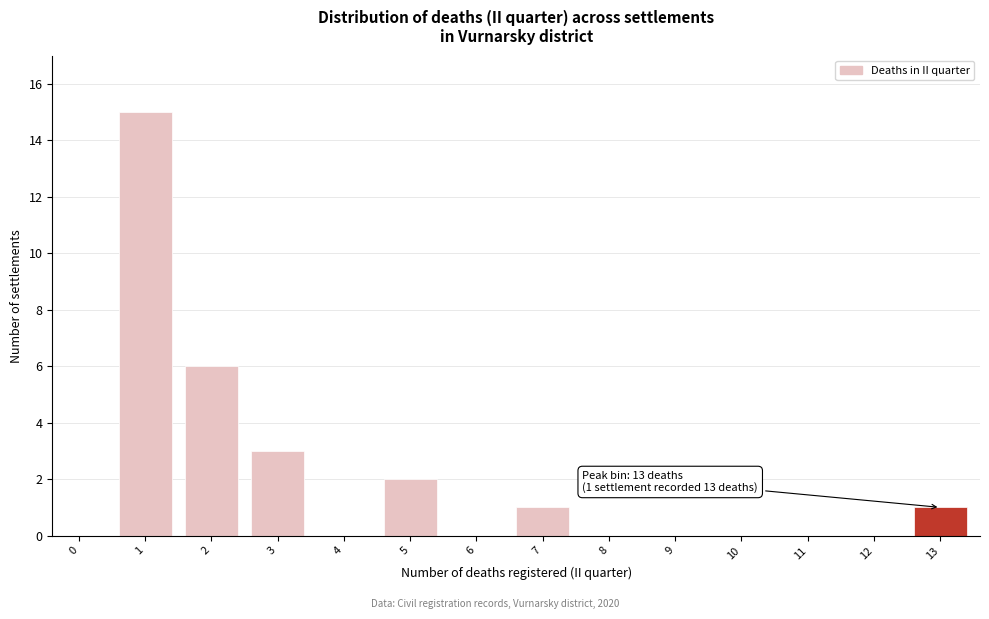

Reading left to right, list all the values displayed in this chart.

0=0	1=15	2=6	3=3	4=0	5=2	6=0	7=1	8=0	9=0	10=0	11=0	12=0	13=1